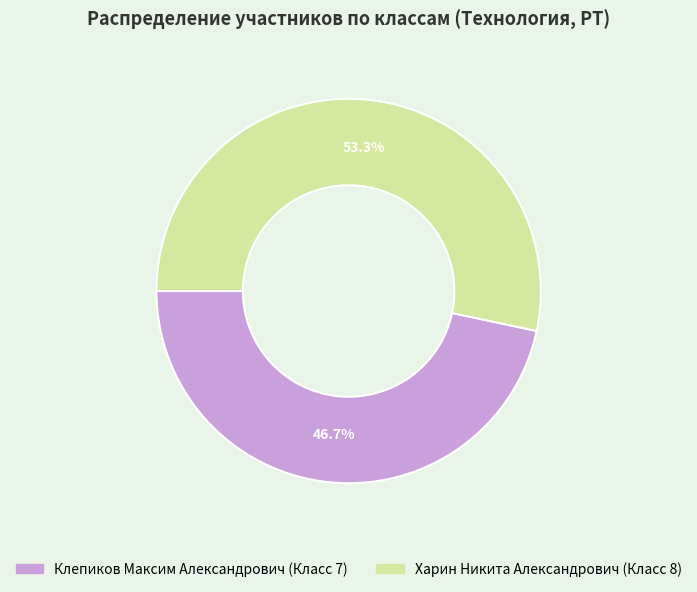

To the nearest percent, what percentage of the pie is Клепиков Максим Александрович?

47%